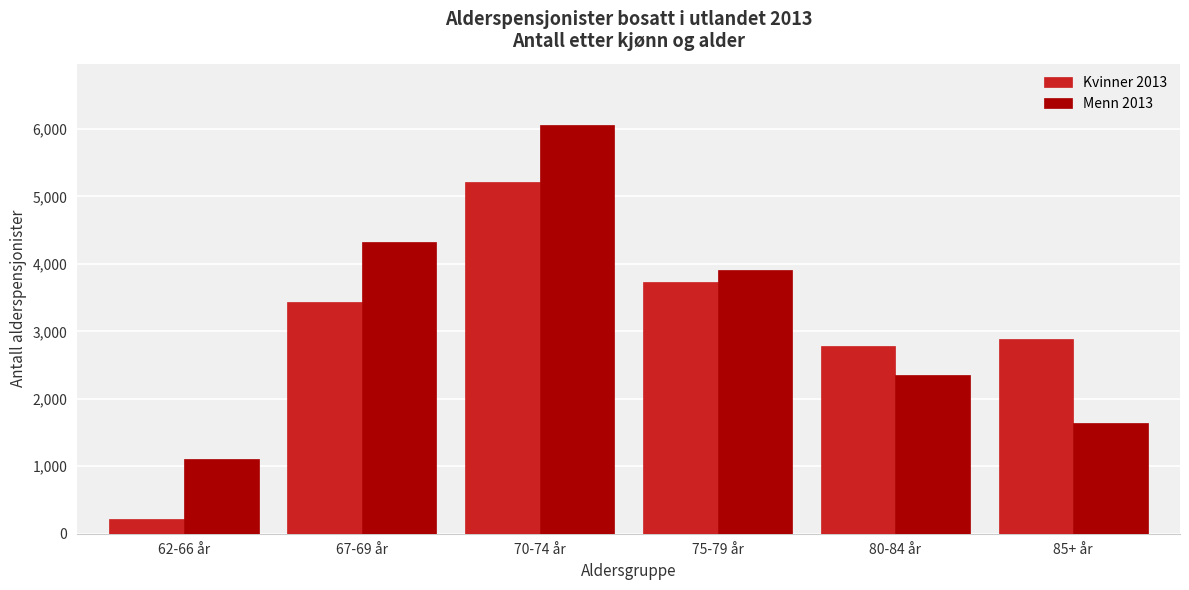

Reading left to right, what are all the values shown in this chart?

Kvinner 2013: 215	3436	5208	3738	2786	2888
Menn 2013: 1114	4327	6058	3913	2353	1635